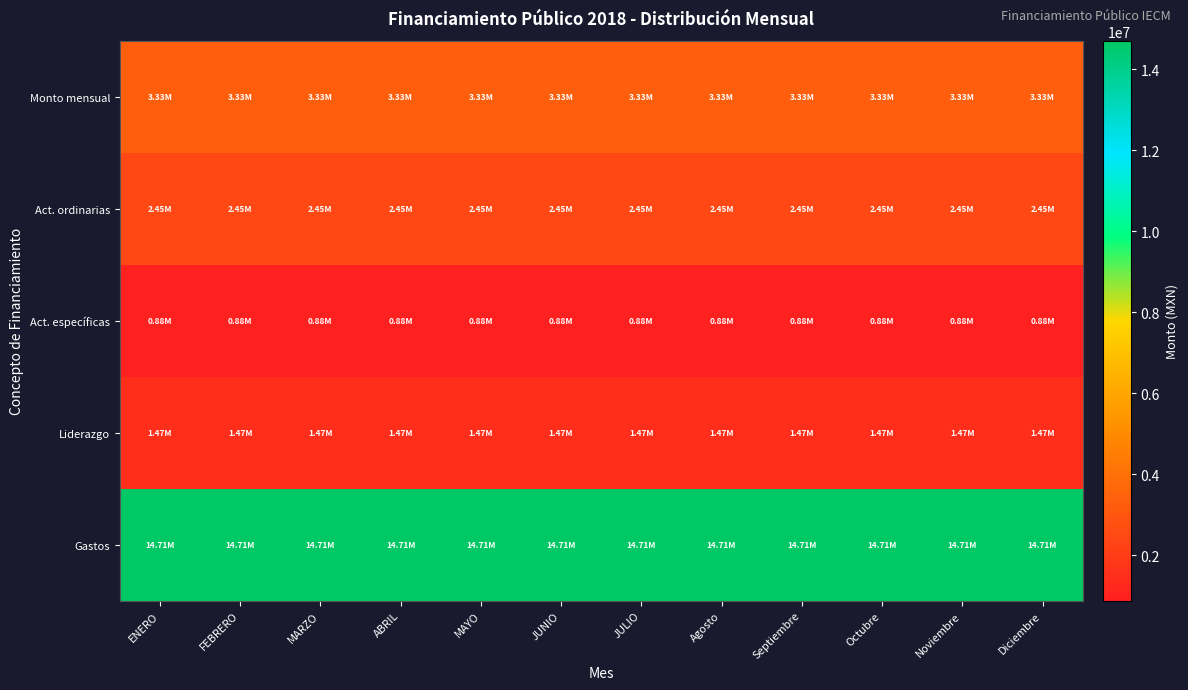

Which label corresponds to the largest value in the chart?

JULIO